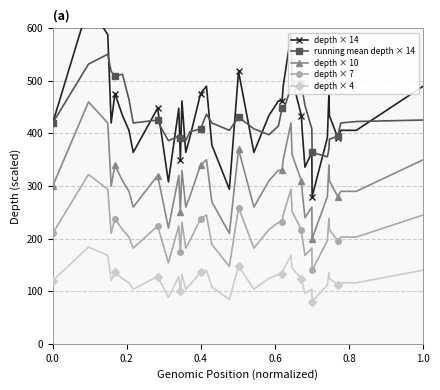

What is the difference between the maximum and minimum values in the running mean depth × 14 series?

195.1